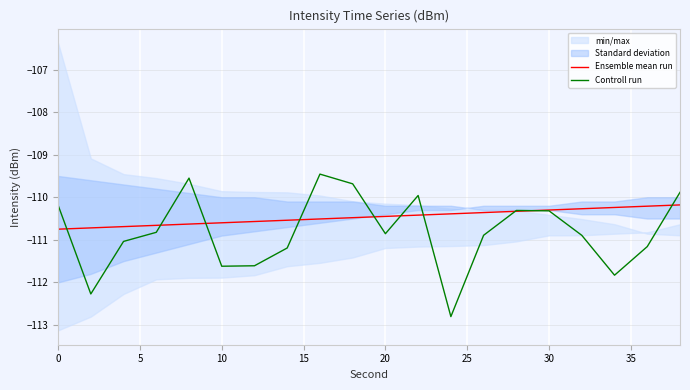

Is it true that Controll run equals -65.4 at 10?

False